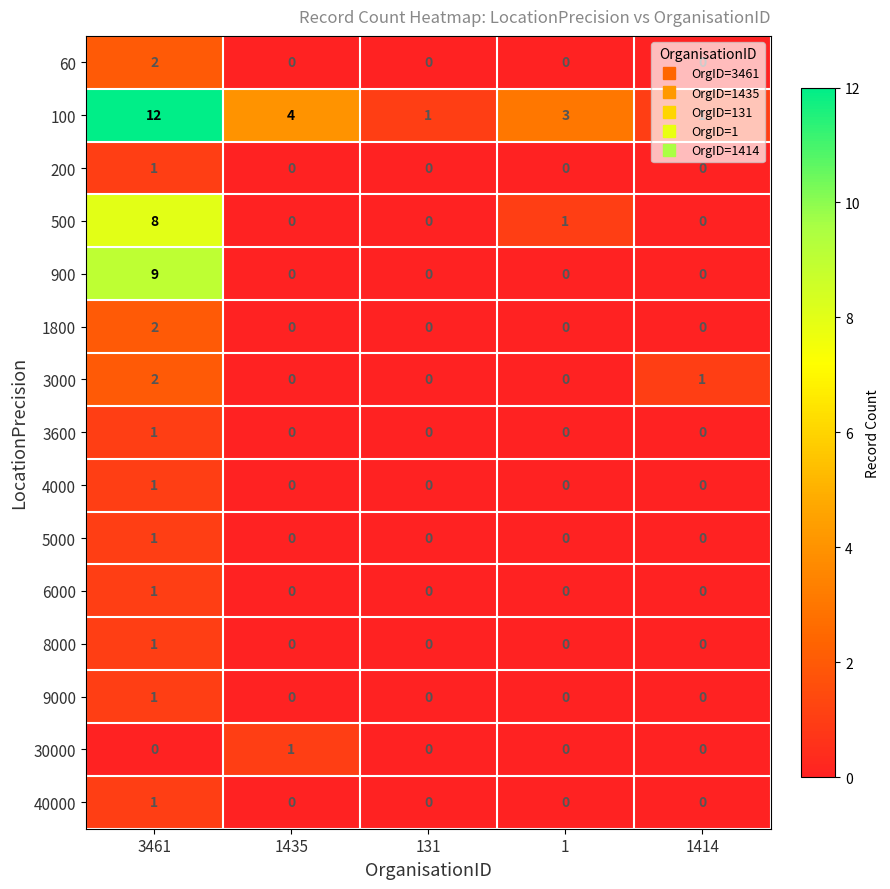

At which category does the chart reach its peak across all series?

3461